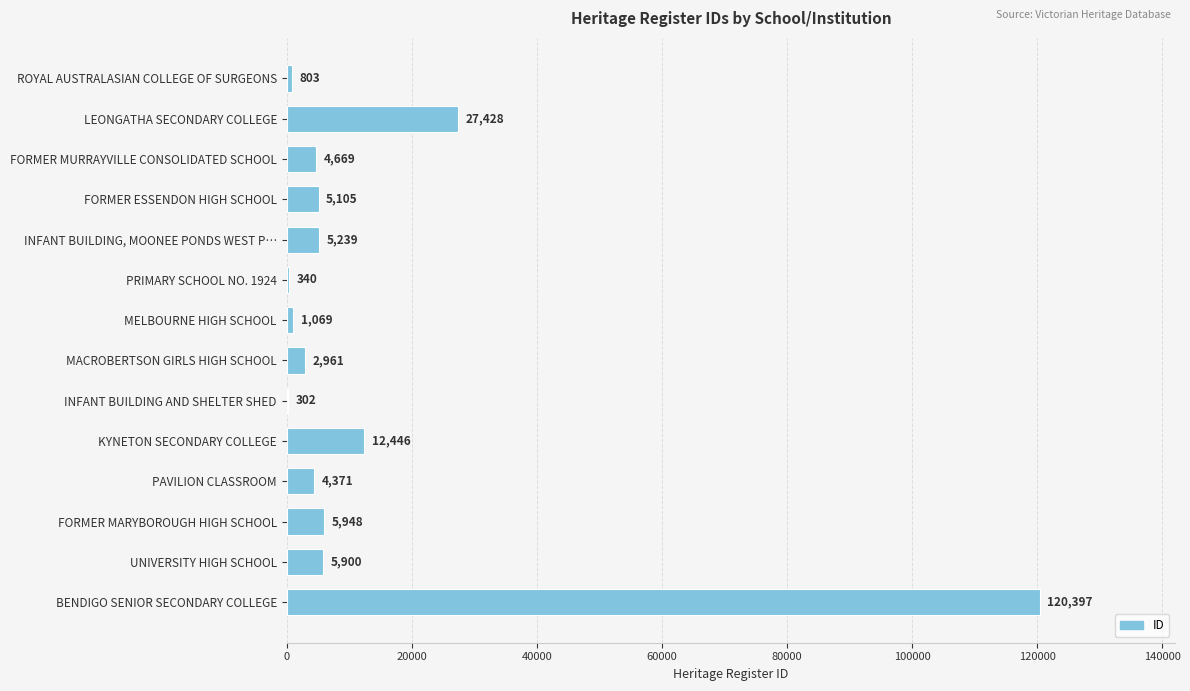

What is the change in value from KYNETON SECONDARY COLLEGE to FORMER MARYBOROUGH HIGH SCHOOL?

-6498